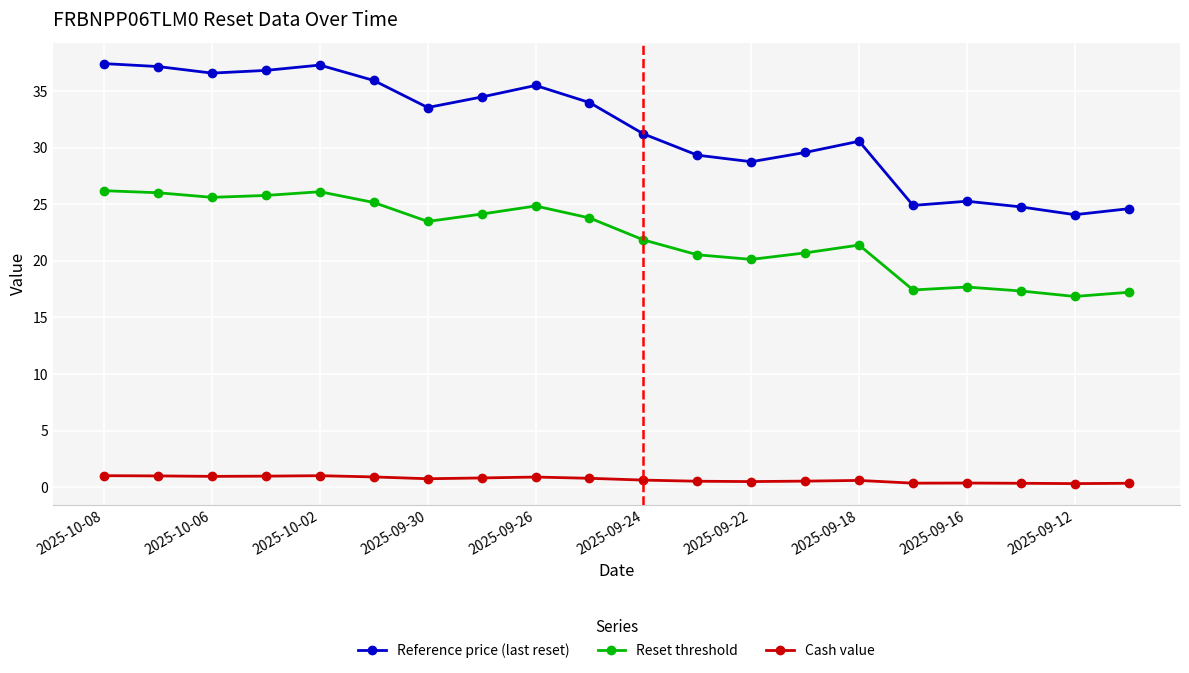

In Reset threshold, how many points are higher than both neighbors (excluding endpoints)?

4